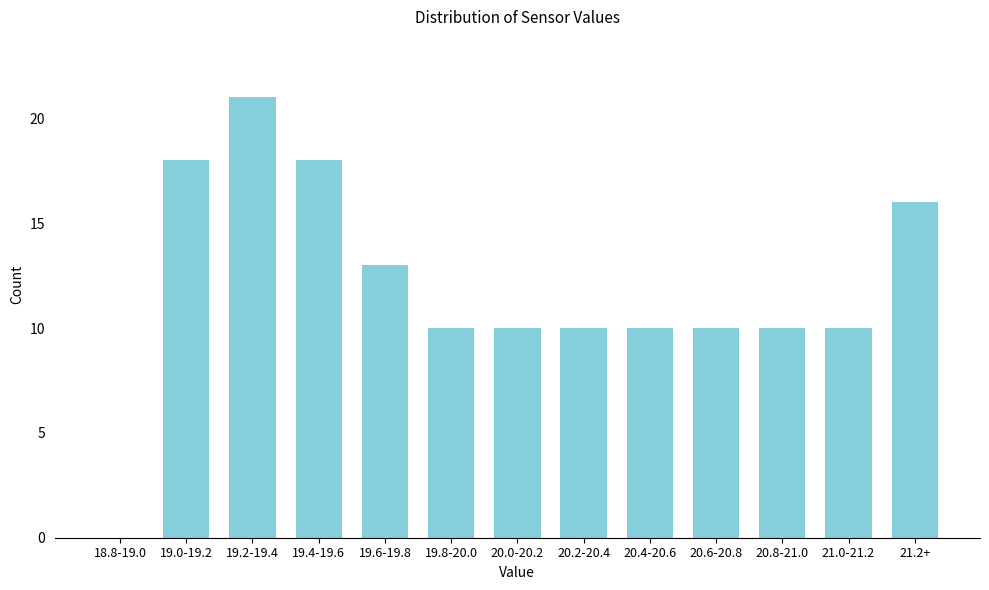

Reading right to left, what are all the values shown in this chart?

21.2+=16	21.0-21.2=10	20.8-21.0=10	20.6-20.8=10	20.4-20.6=10	20.2-20.4=10	20.0-20.2=10	19.8-20.0=10	19.6-19.8=13	19.4-19.6=18	19.2-19.4=21	19.0-19.2=18	18.8-19.0=0